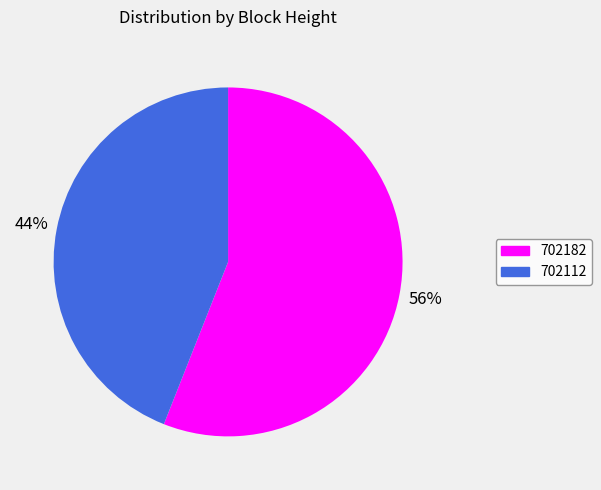

Do 702182 and 702112 together represent more than half of the pie?

Yes